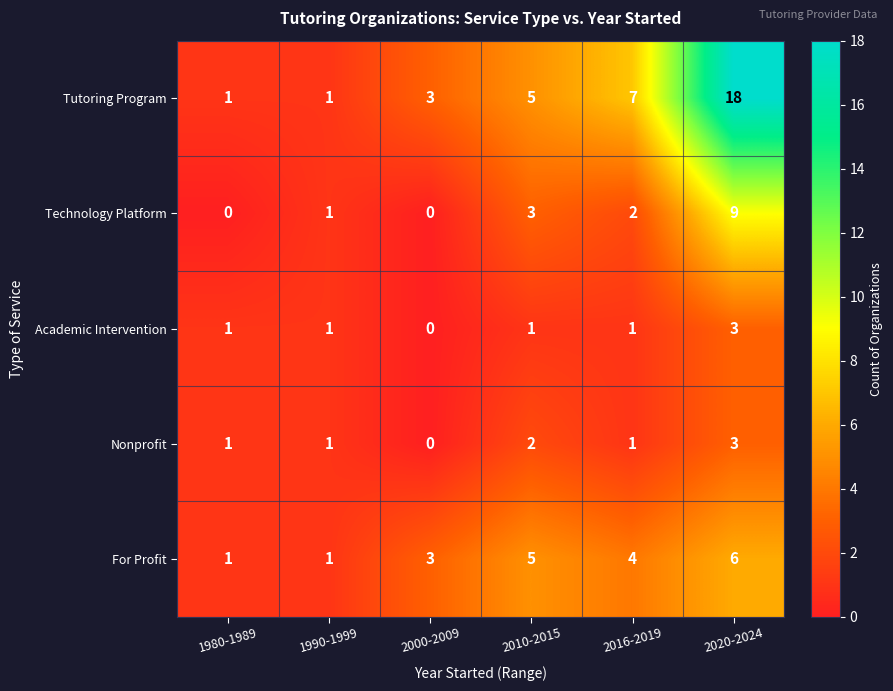

What is the sum of the For Profit values at 2016-2019 and 2010-2015?

9